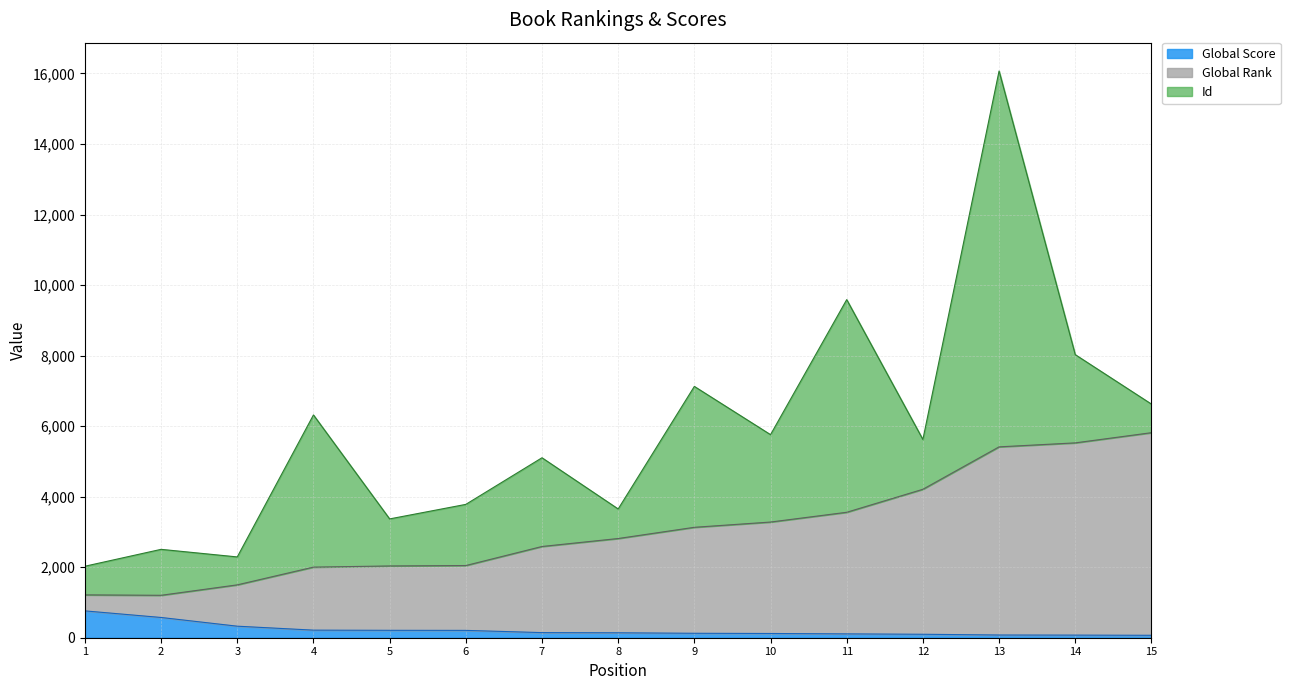

What is the sum of all Global Score values?

3253